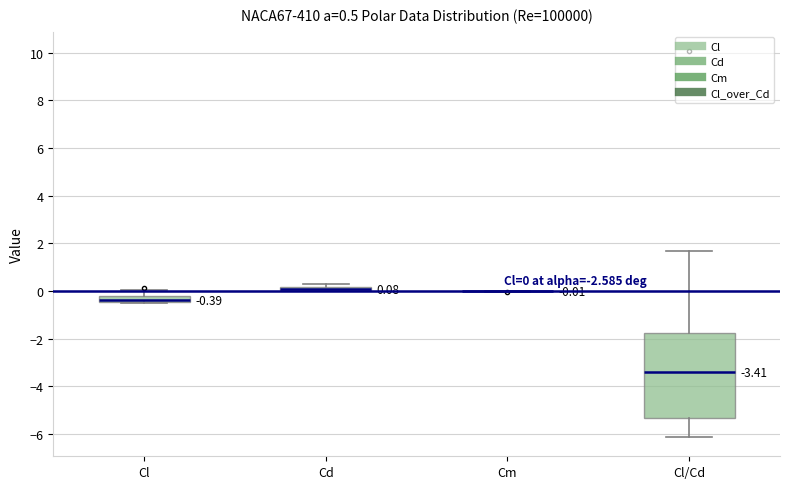

Which box is the tallest, from its lower edge to its upper edge?

Cl/Cd